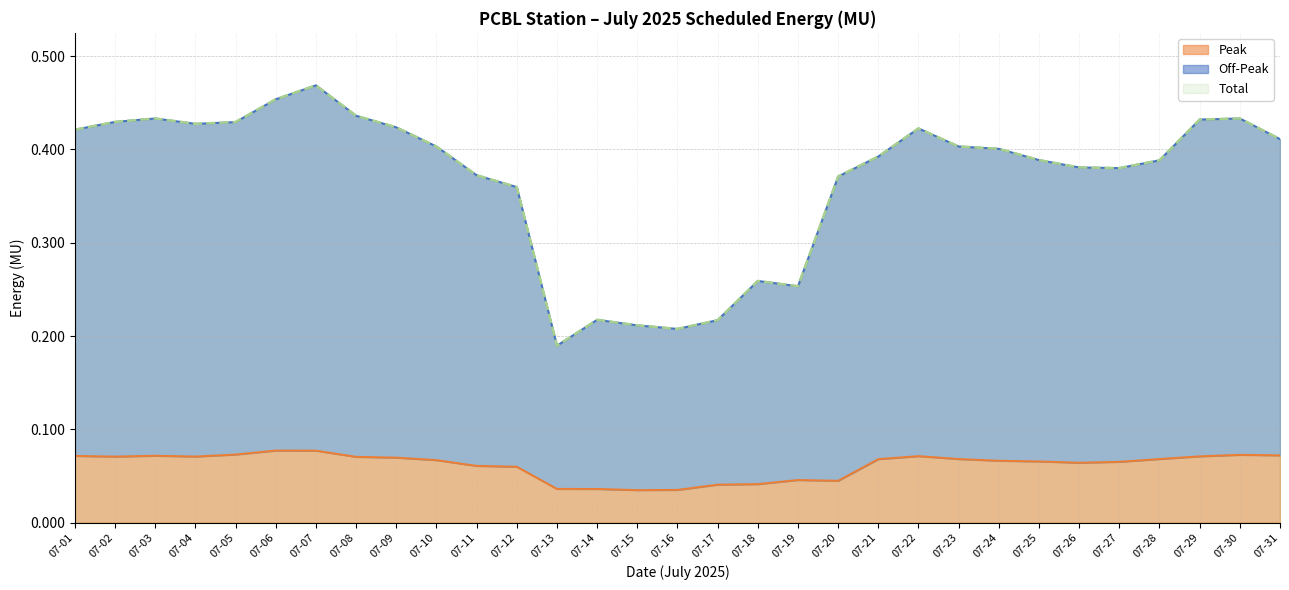

How many series are shown in this chart?

3